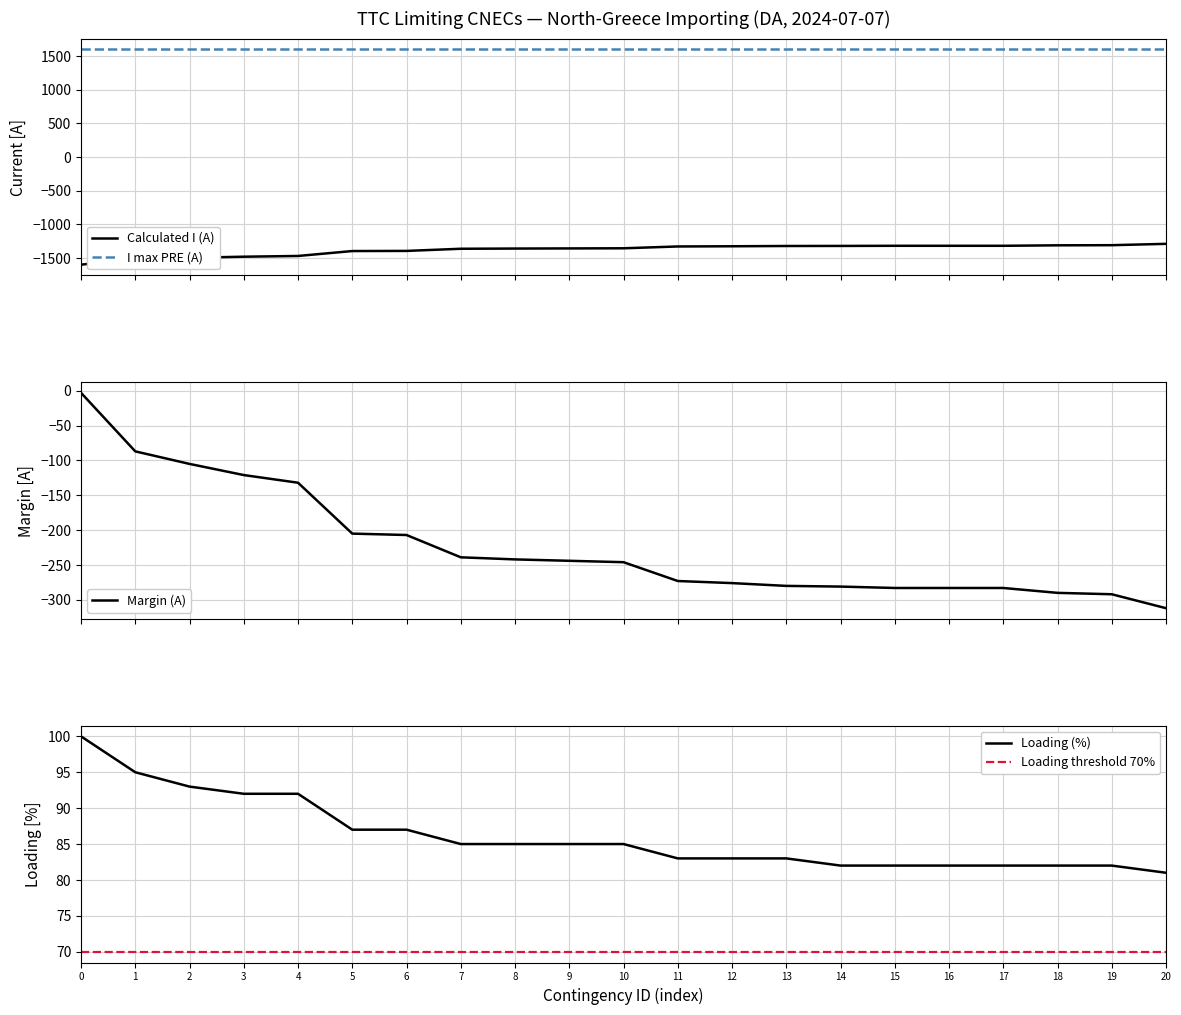

What is the minimum value for Calculated I (A)?

-1597